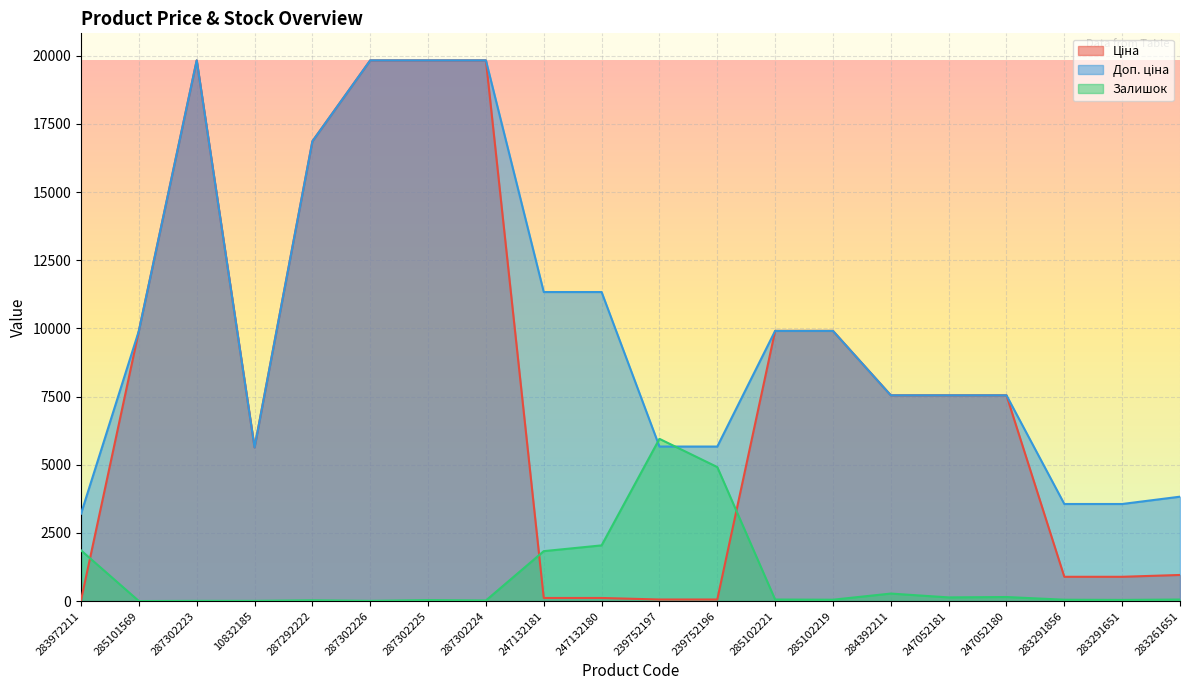

How many categories are shown in the chart?

20